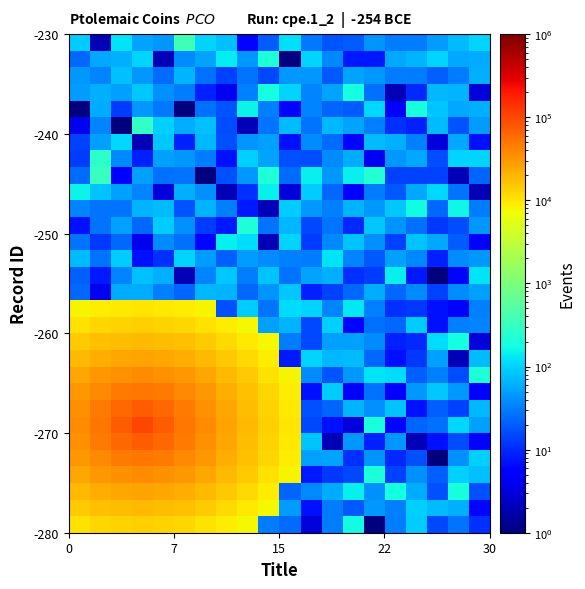

What is the greatest value displayed?

100000